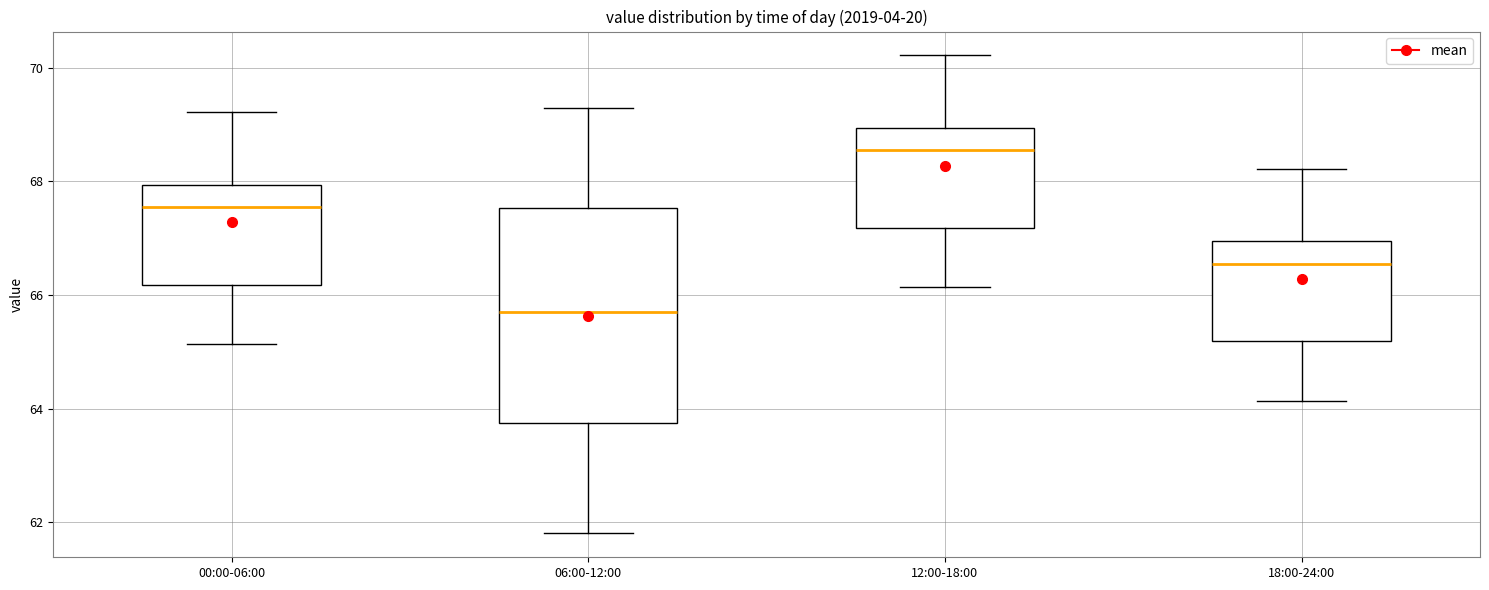

Where is the lower edge of the box for 12:00-18:00 on the y-axis? The values are not printed on the chart, so give them approximately, as read against the axis.

67.2